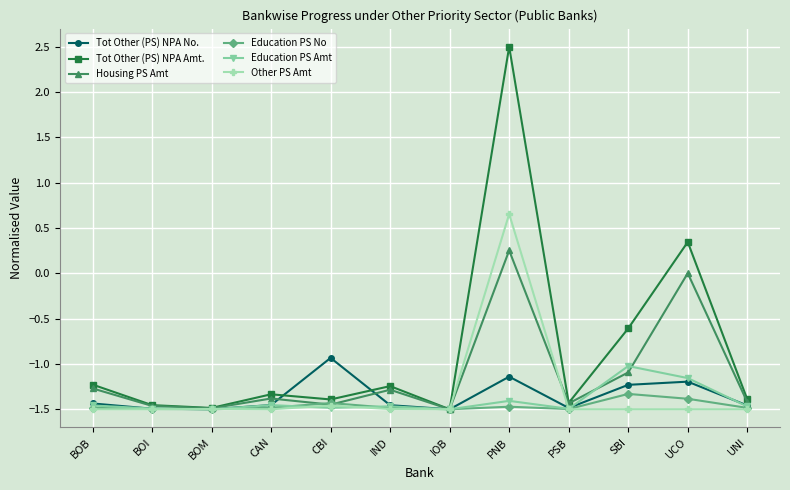

True or false: Tot Other (PS) NPA No. has more than 2 interior local peaks.

True